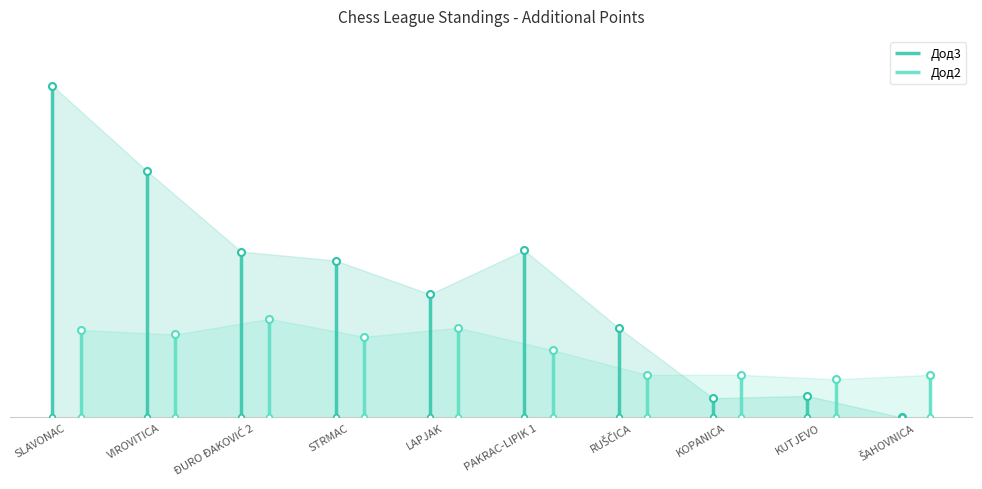

Between which two adjacent categories do Дод3 and Дод2 first intersect?

RUŠČICA and KOPANICA